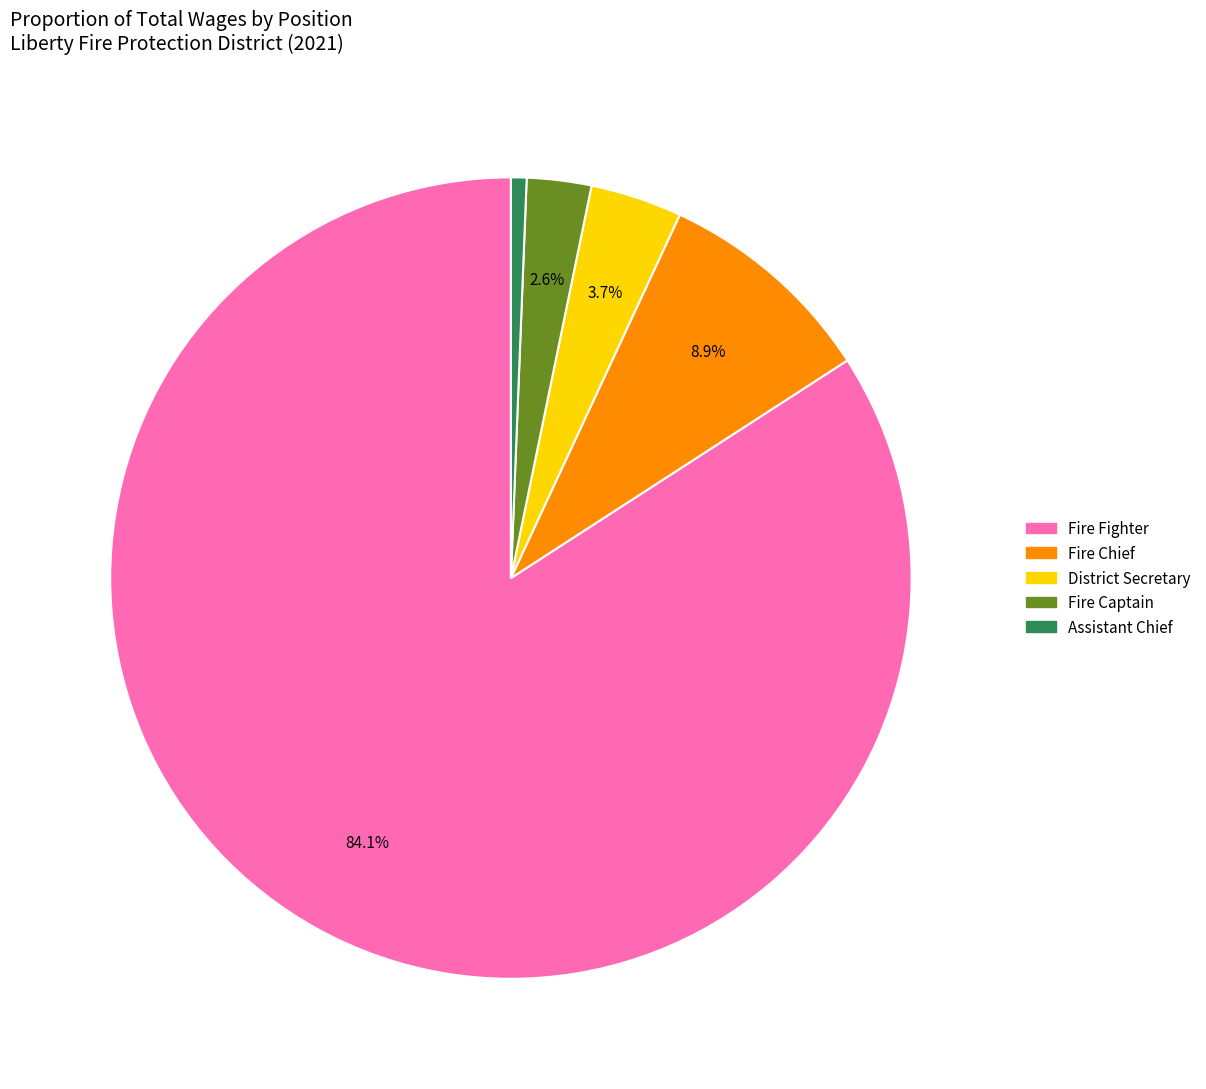

Does any single category account for the majority?

Yes